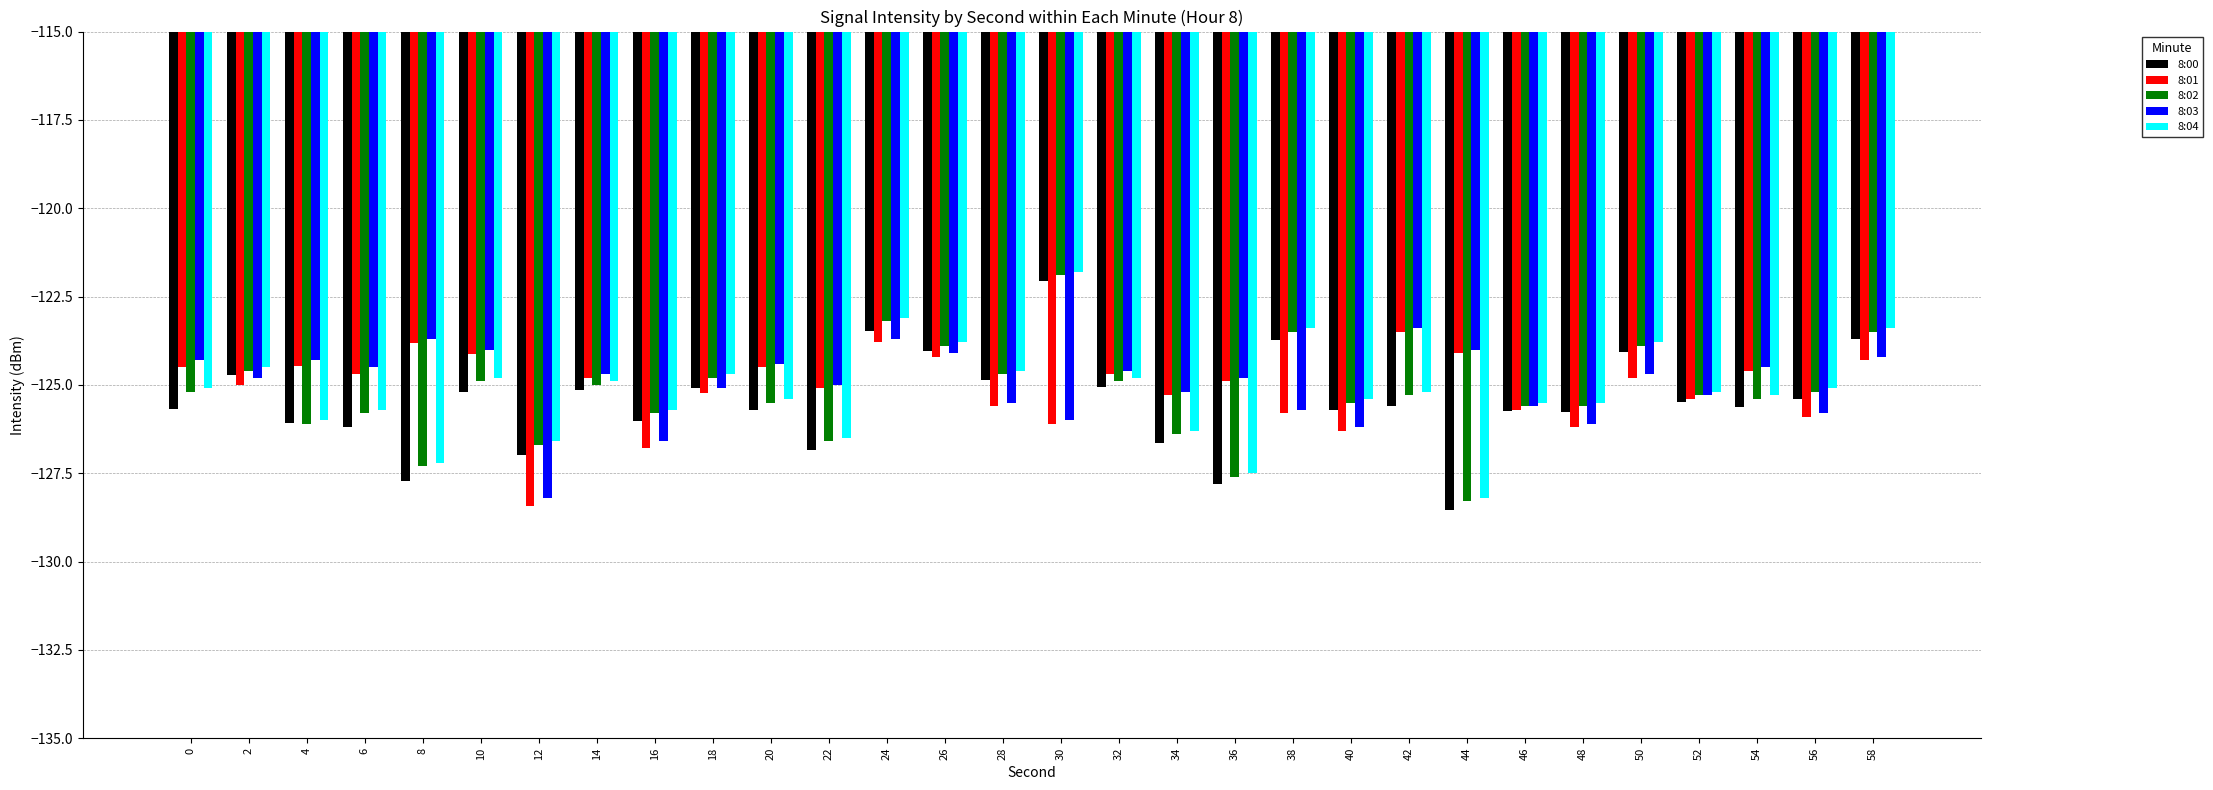

Which label corresponds to the largest value in the chart?

30